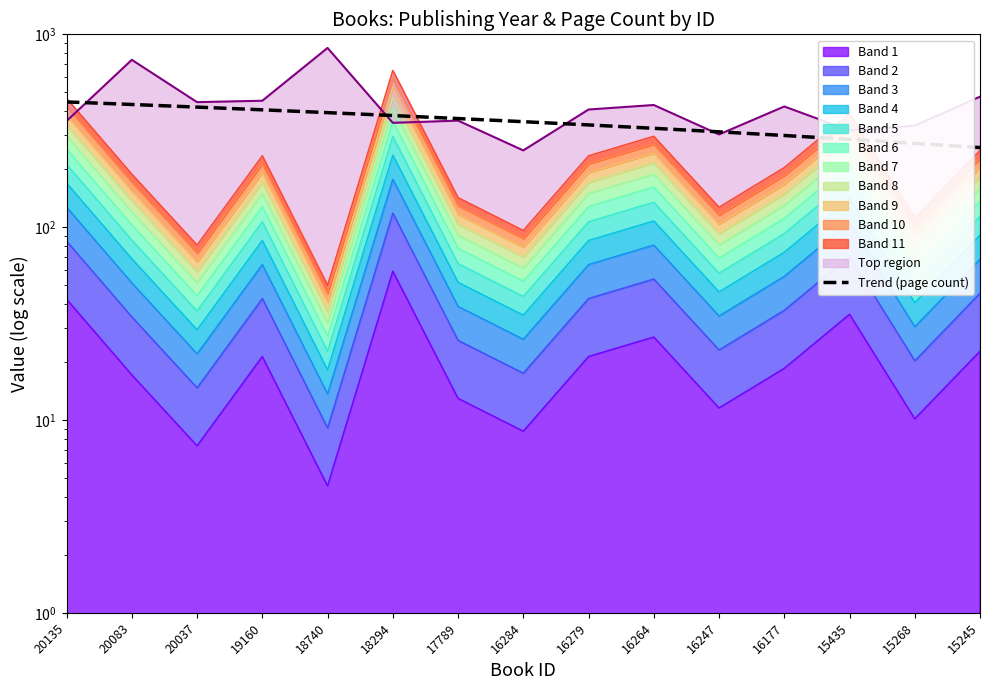

Between 20037 and 20135, which is larger?

20135